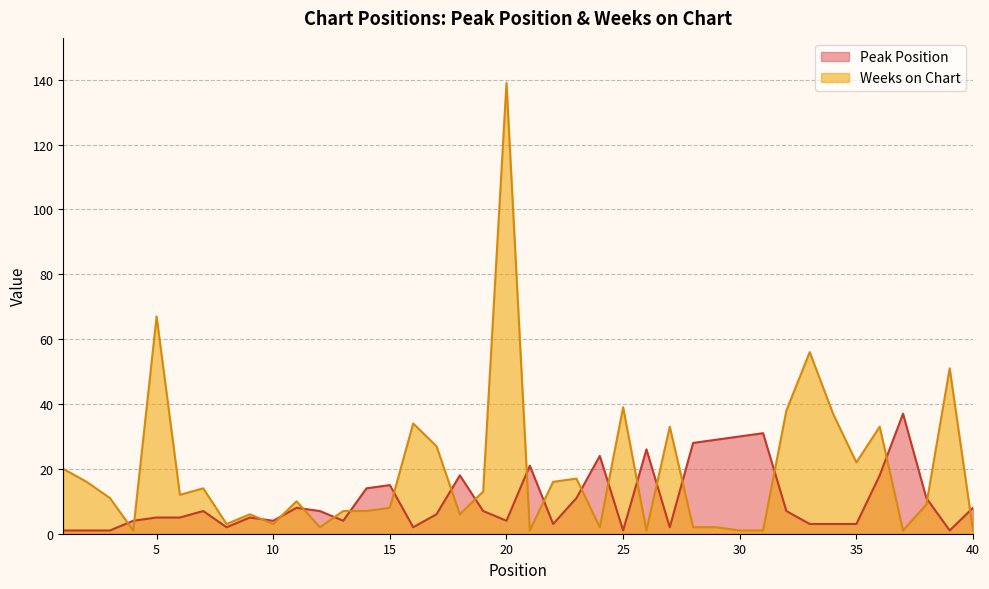

What is the value of the Weeks on Chart point at the 32nd from the left?

38